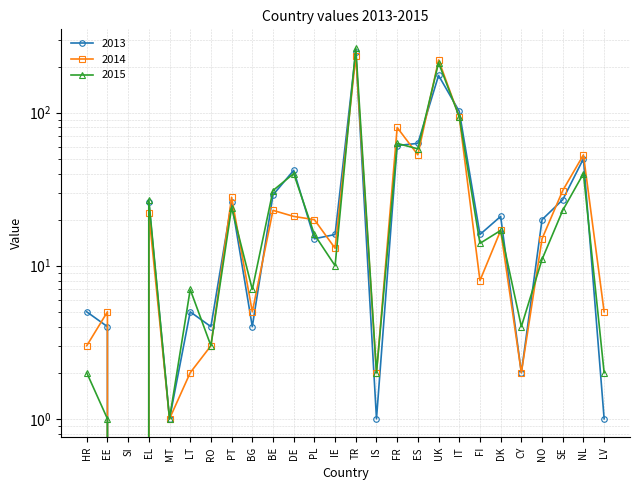

Which series has the largest total across all categories?

2015